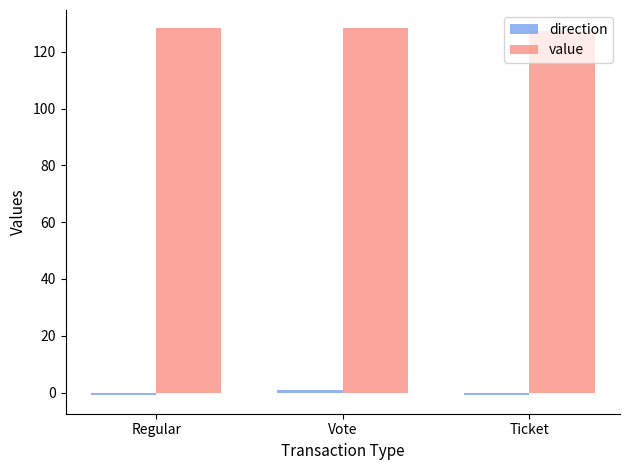

What is the smallest value displayed?

-1.0